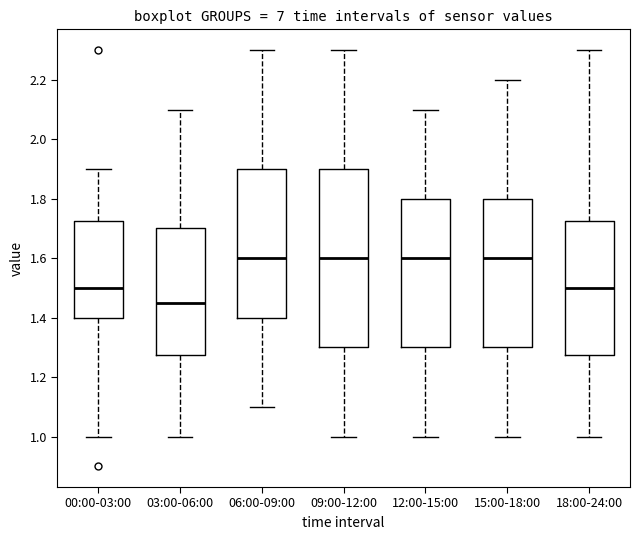

Which box is the tallest, from its lower edge to its upper edge?

09:00-12:00